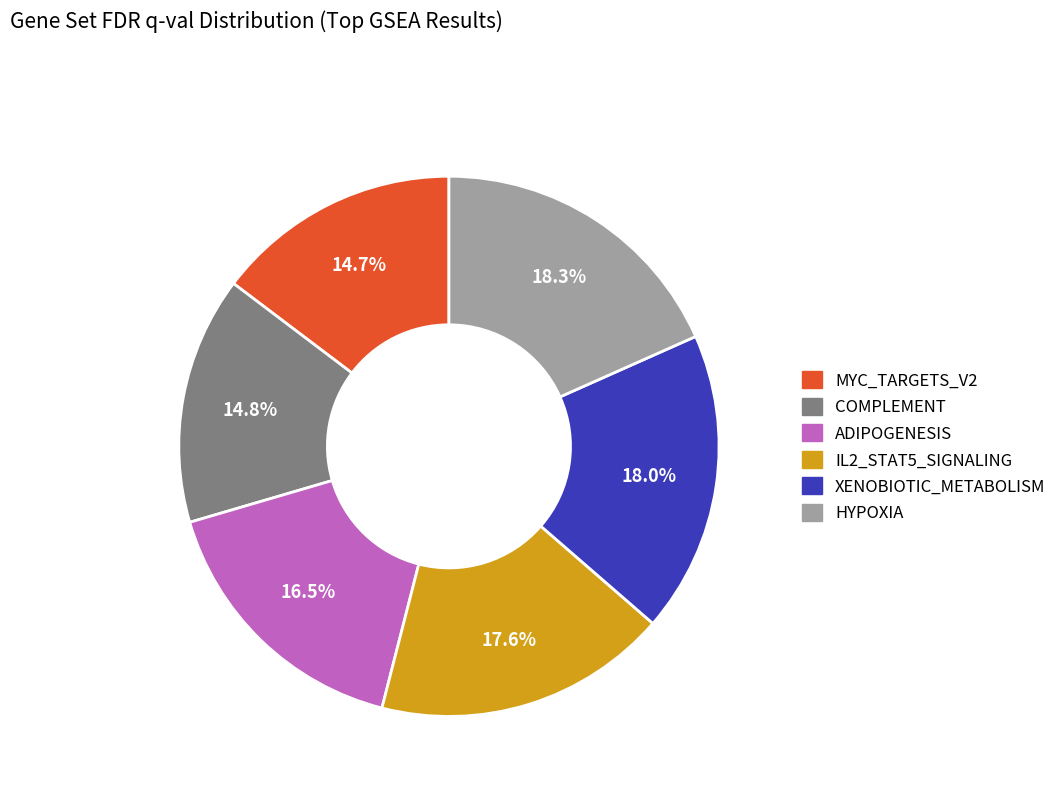

Is there any slice that represents more than half of the pie?

No